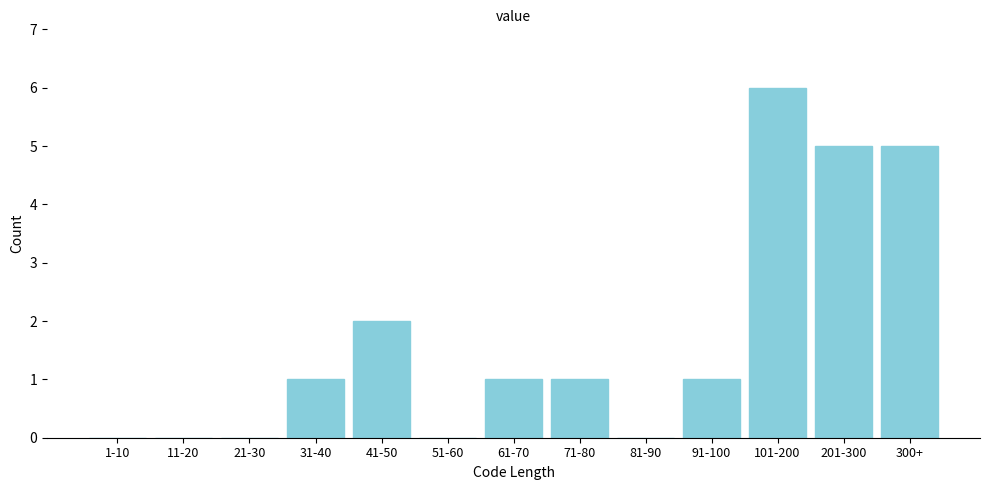

Reading left to right, list all the values displayed in this chart.

1-10=0	11-20=0	21-30=0	31-40=1	41-50=2	51-60=0	61-70=1	71-80=1	81-90=0	91-100=1	101-200=6	201-300=5	300+=5